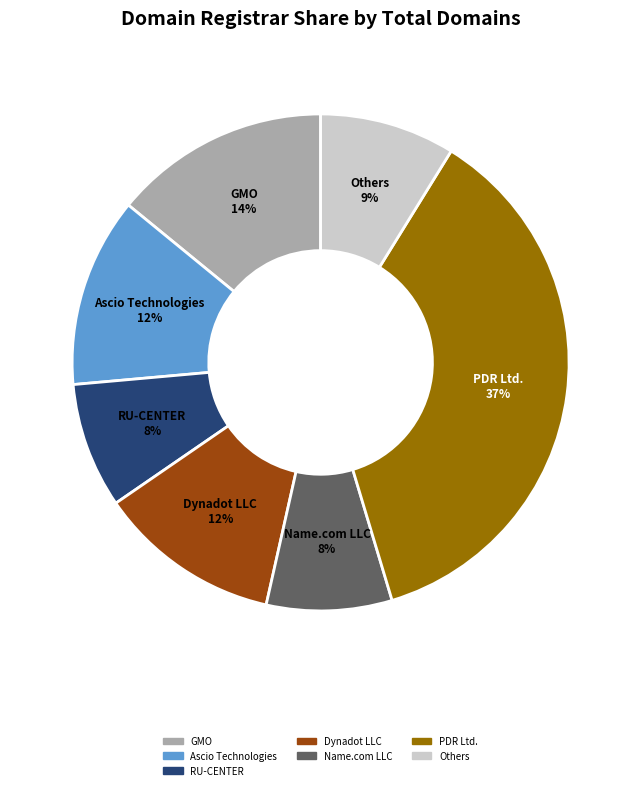

Does any single category account for the majority?

No